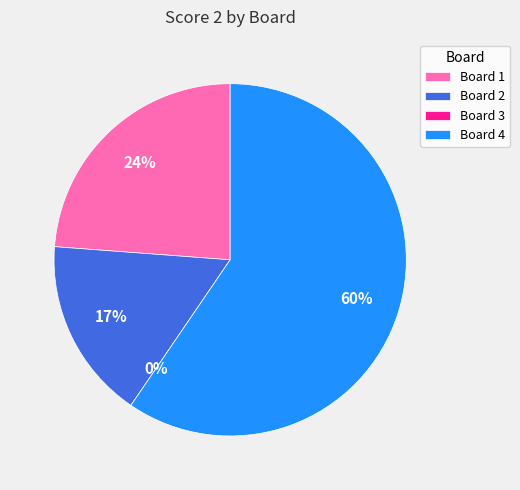

How many slices are in this pie chart?

4